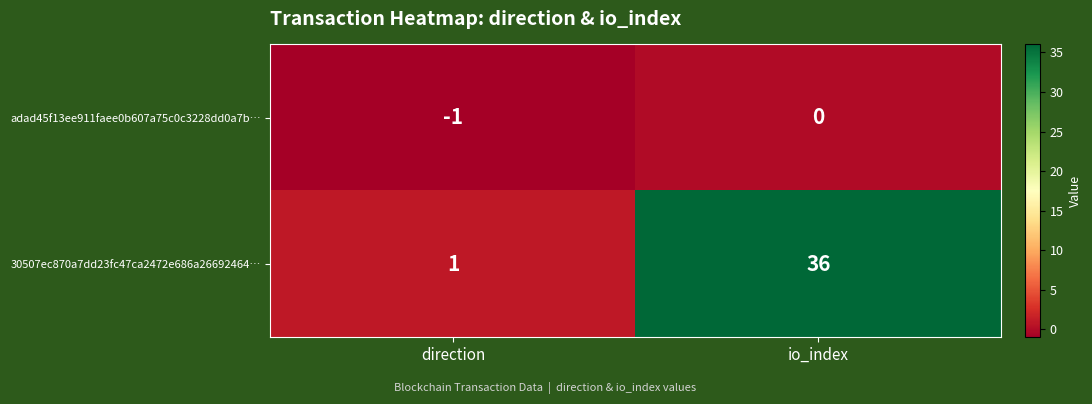

Rank the series by their average value, from highest to lowest.

30507ec870a7dd23fc47ca2472e686a26692464…, adad45f13ee911faee0b607a75c0c3228dd0a7b…